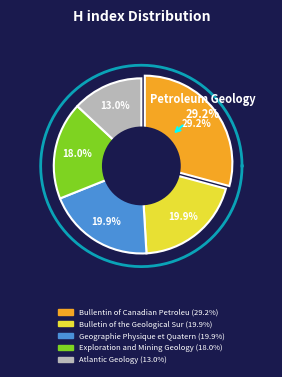

Which has a higher value, Geographie Physique et Quaternaire or Bullentin of Canadian Petroleum Geology?

Bullentin of Canadian Petroleum Geology